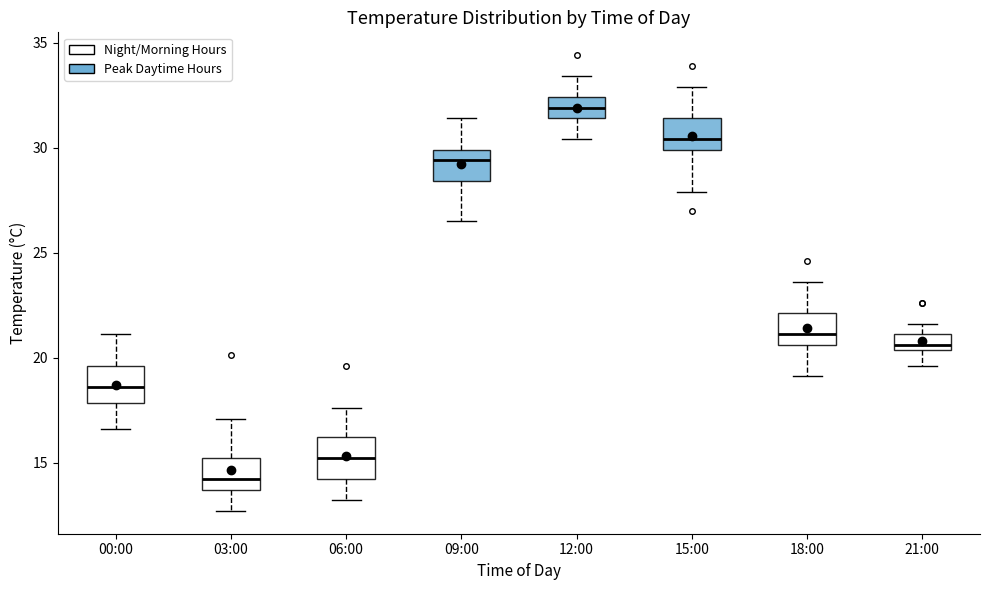

Where is the upper edge of the box for 09:00 on the y-axis? The values are not printed on the chart, so give them approximately, as read against the axis.

30.0